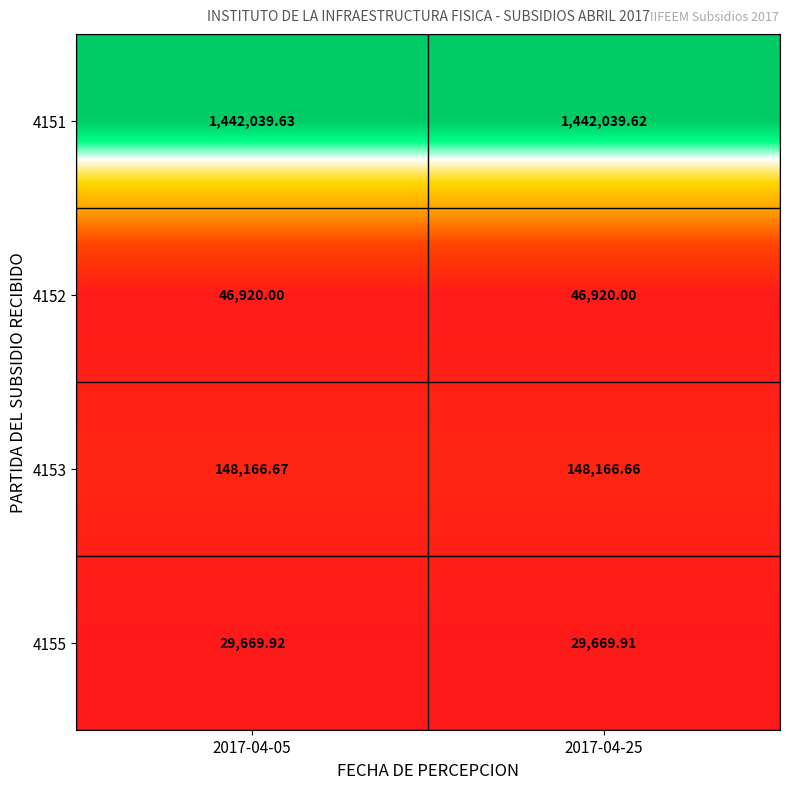

Is the value of 4153 at 2017-04-25 greater than the value of 4151 at 2017-04-25?

No